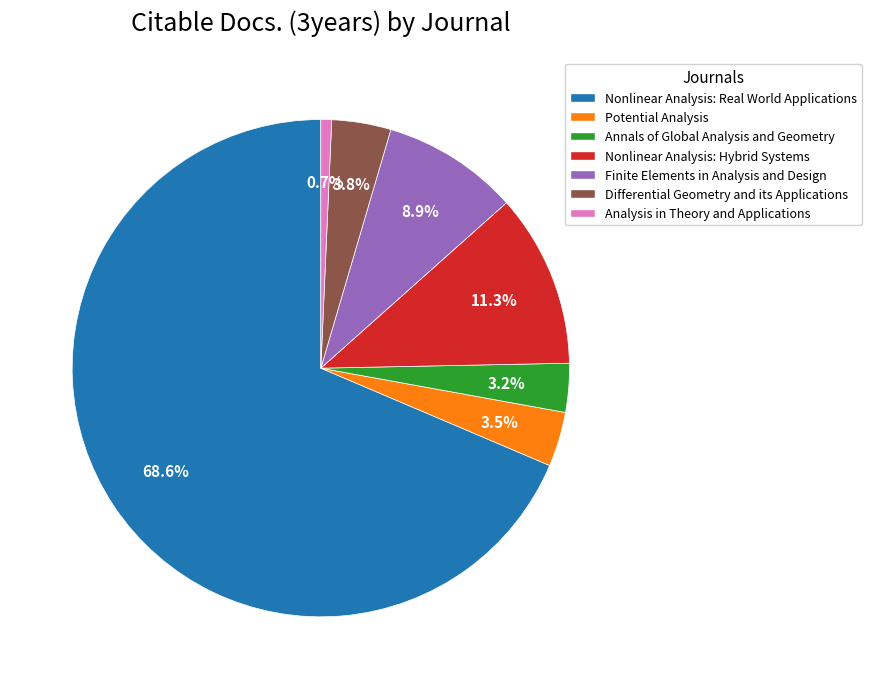

Does Potential Analysis account for over 50% of the chart?

No